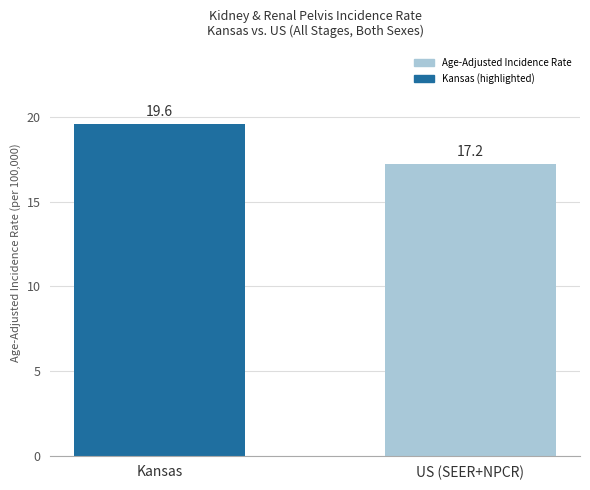

What is the value of the 2nd bar from the left?

17.2